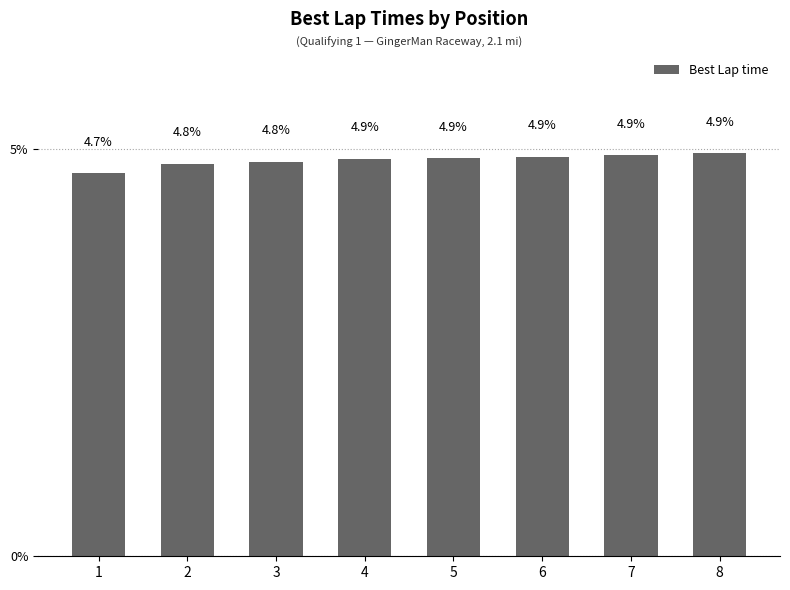

What is the value of the 2nd bar from the left?

4.8